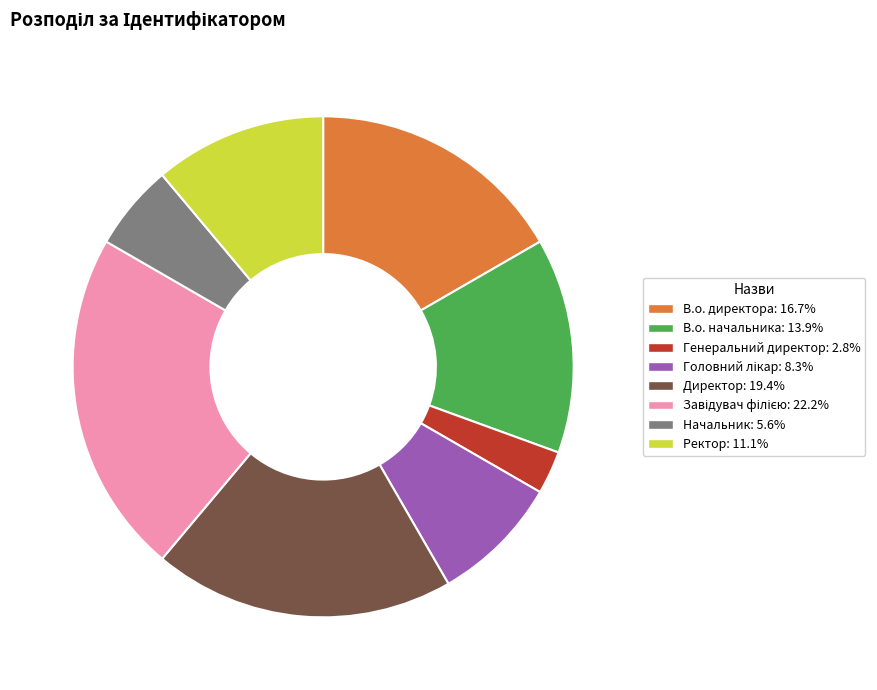

Between В.о. директора and Ректор, which is larger?

В.о. директора